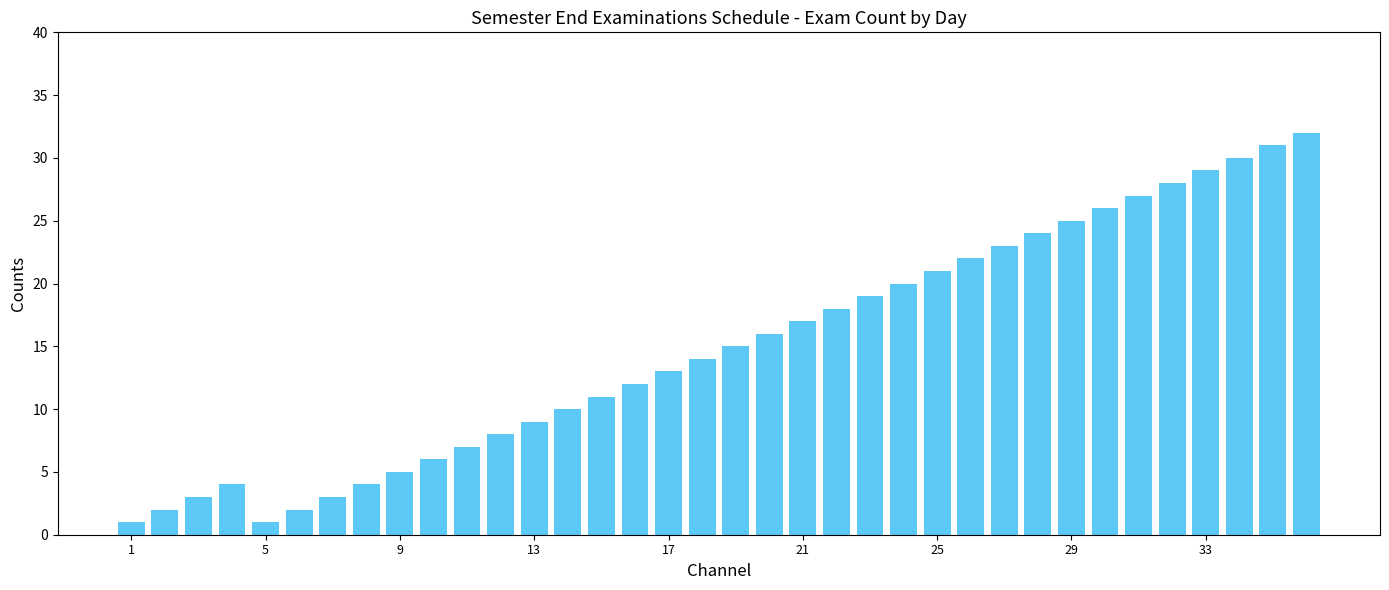

What is the greatest value displayed?

32